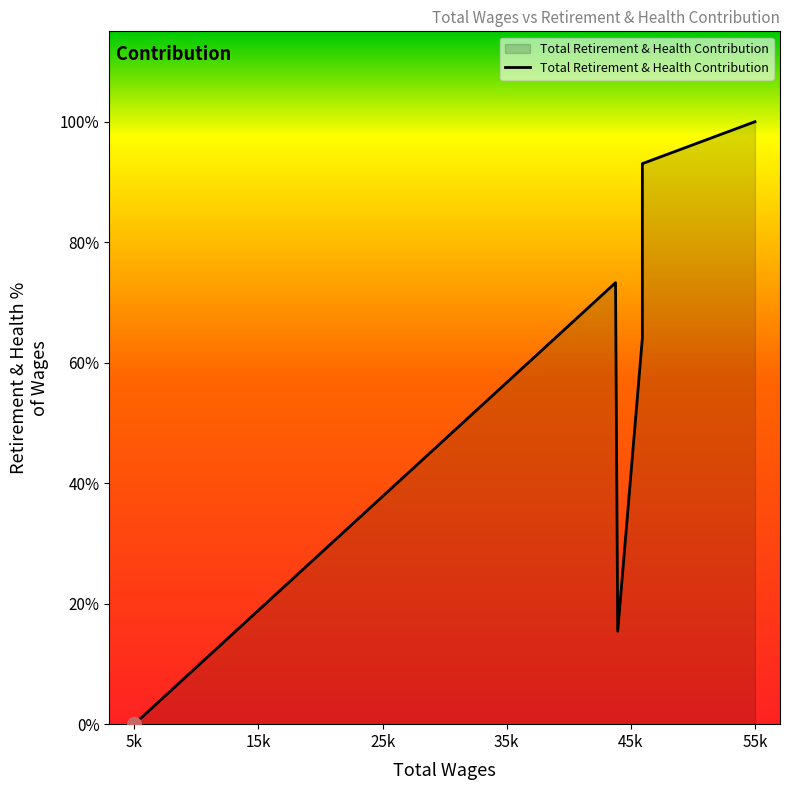

Approximately how many times larger is the value at 46164.0 compared to 44196.0?

6.0